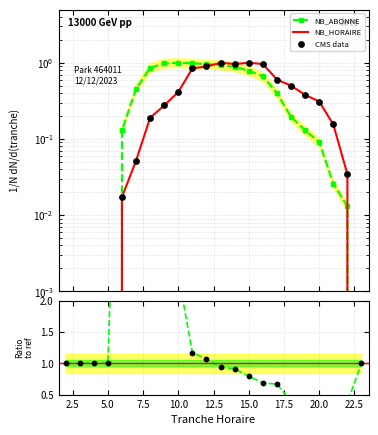

Which series contains the highest Y value?

NB_HORAIRE